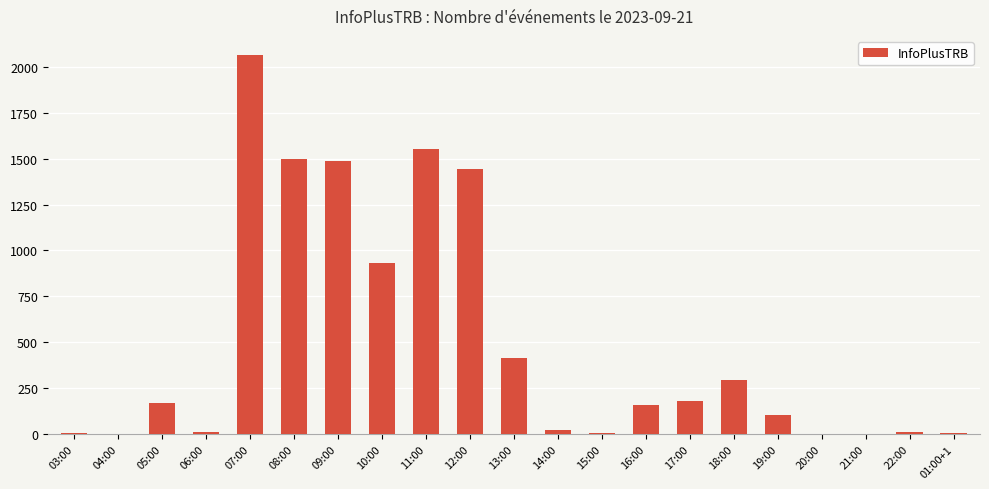

What is the greatest value displayed?

2065